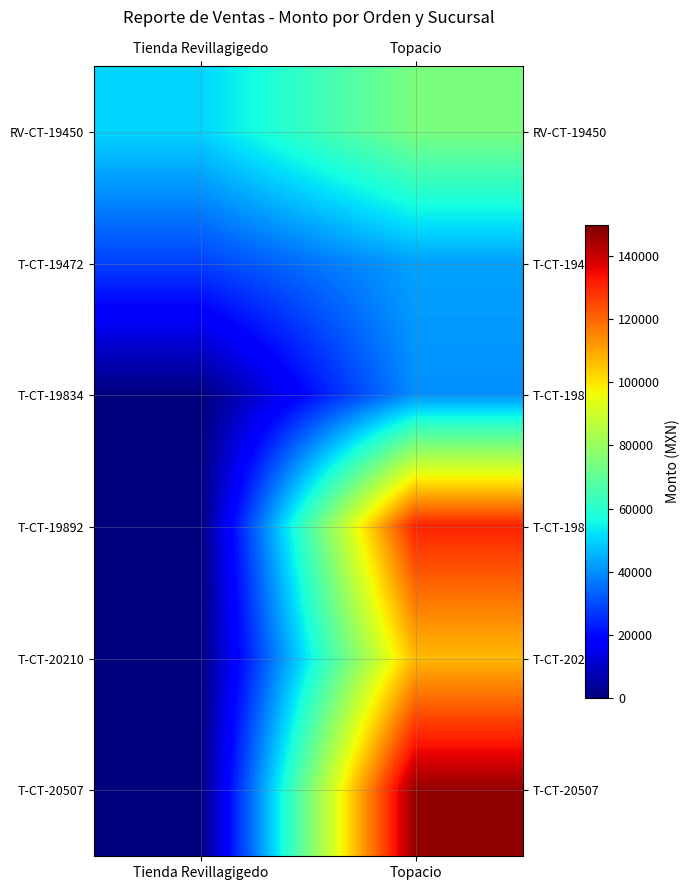

At how many categories does at least one series exceed 36227?

2